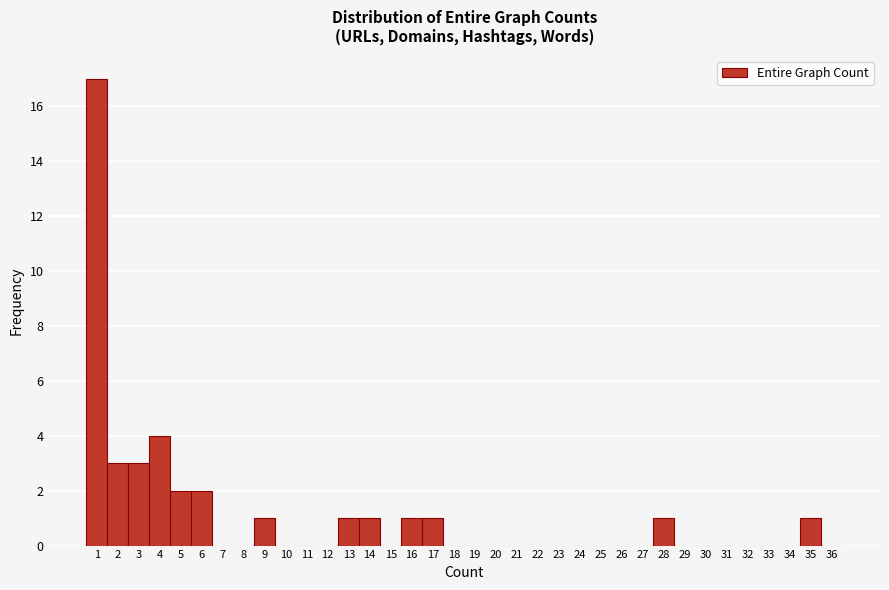

Over which range of the x-axis is the bar tallest?

0.5 to 1.5